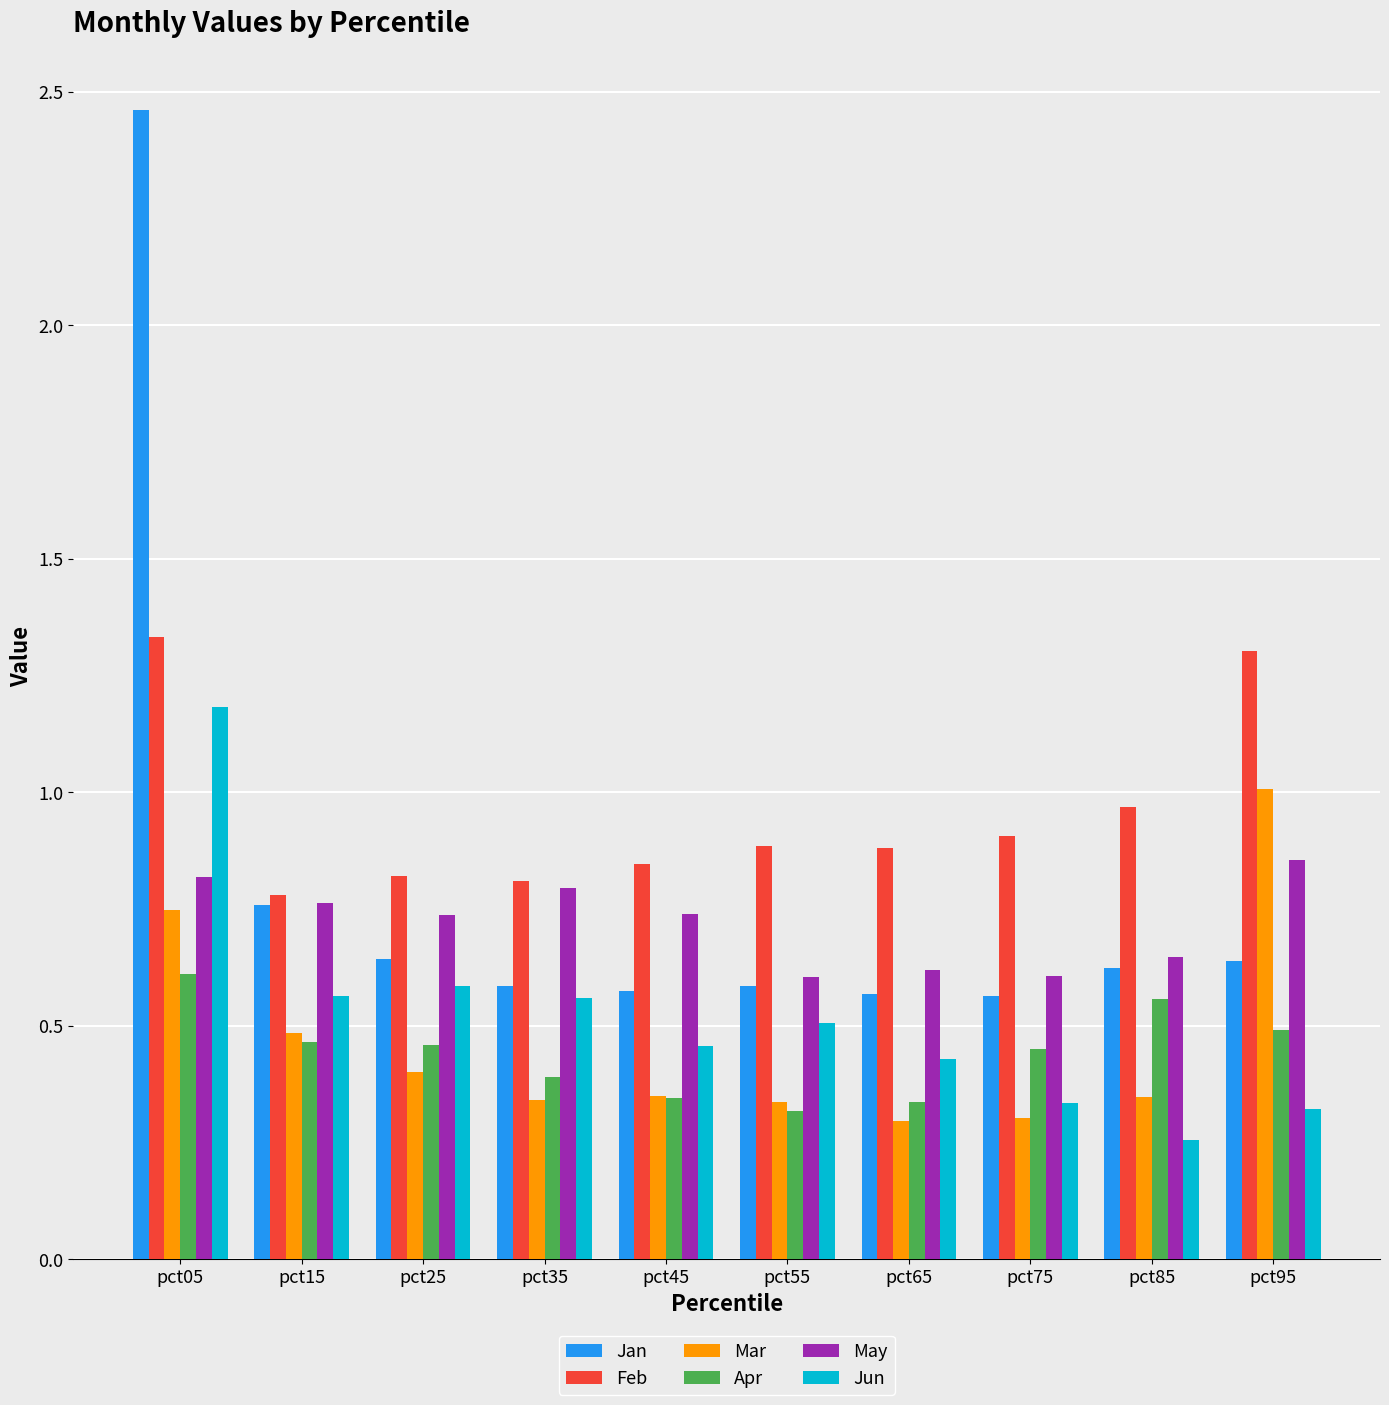

The value of Jun at pct45 is 0.5. True or false?

True